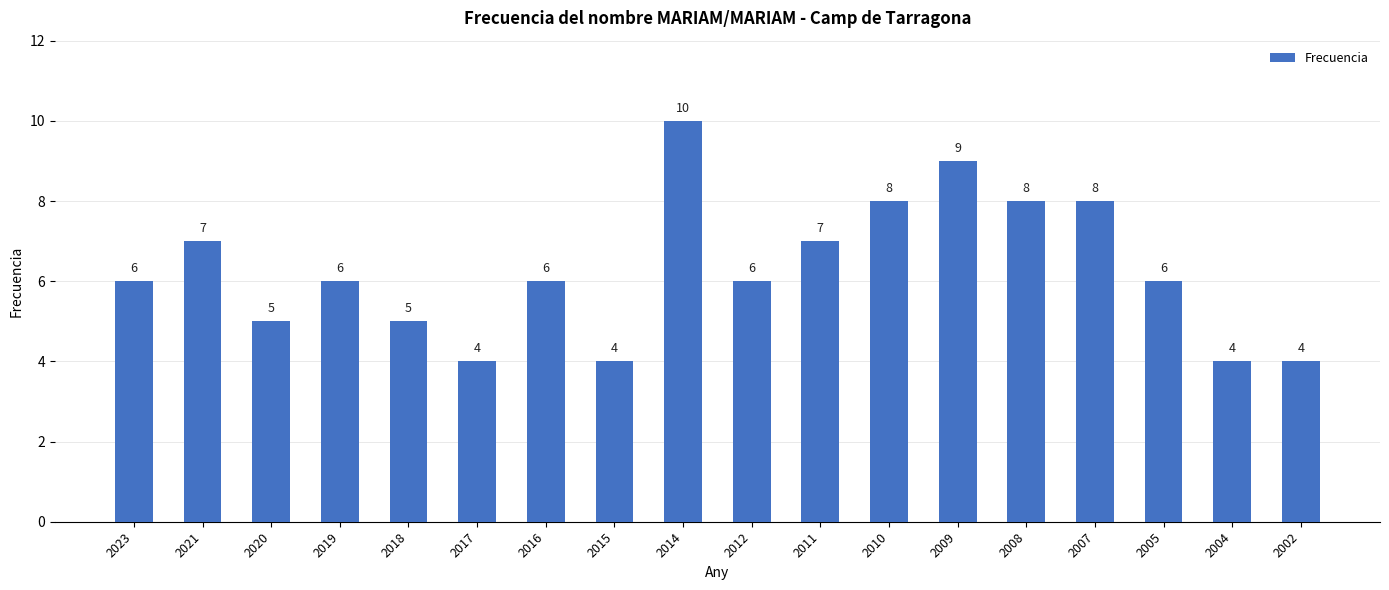

What is the sum of the values at 2010 and 2019?

14